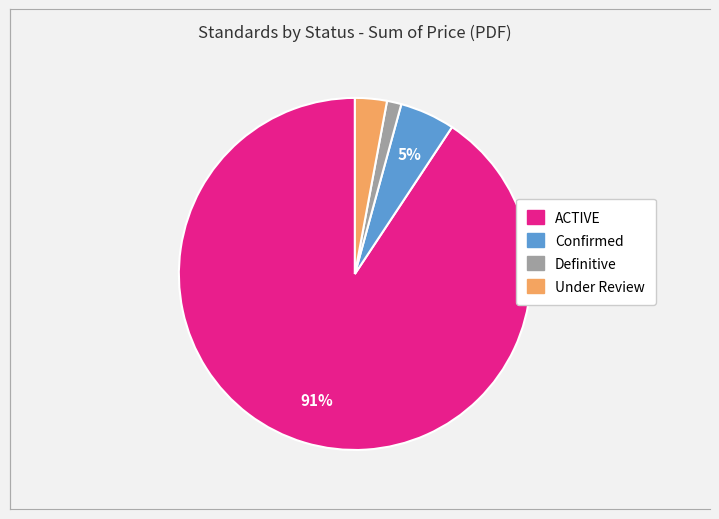

To the nearest percent, what is the average slice percentage?

25%